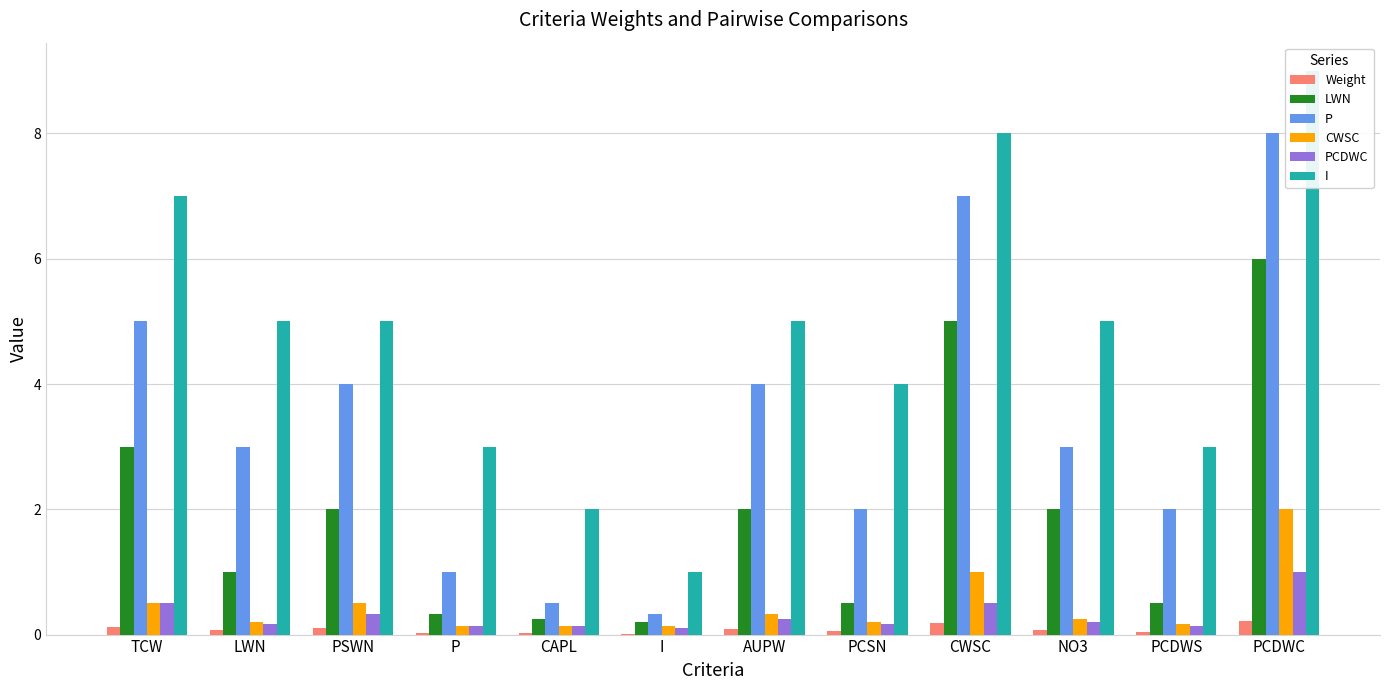

Which series has the widest spread of values?

I